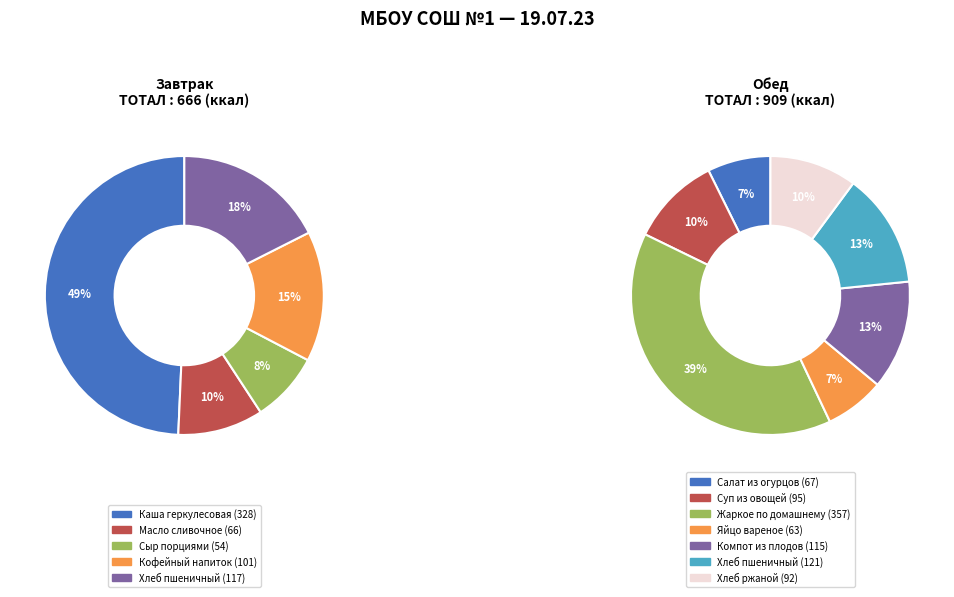

Which slice is the smallest?

Сыр порциями